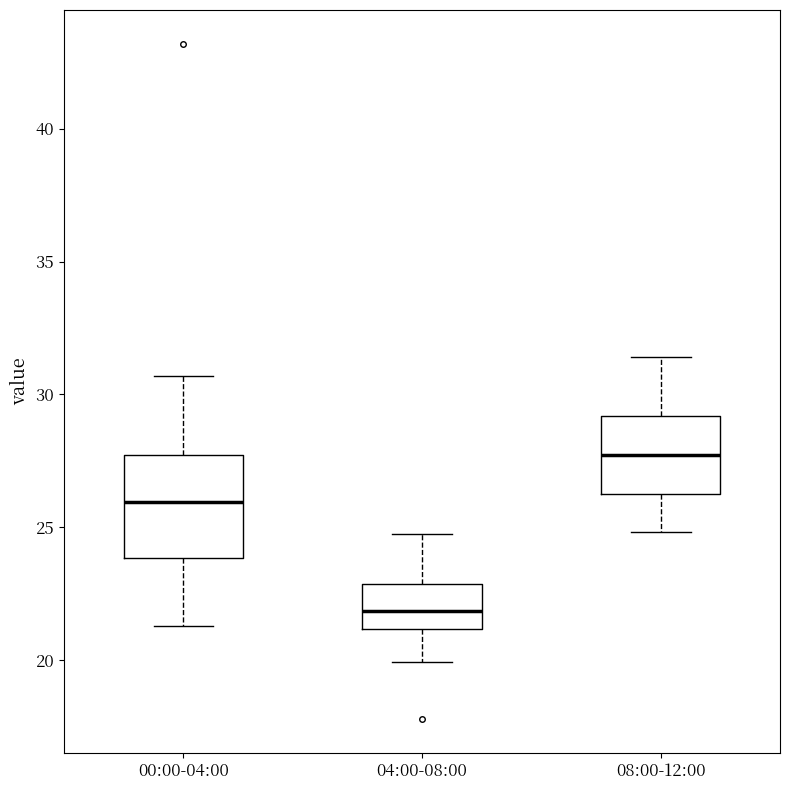

Which box has the lowest median line?

04:00-08:00